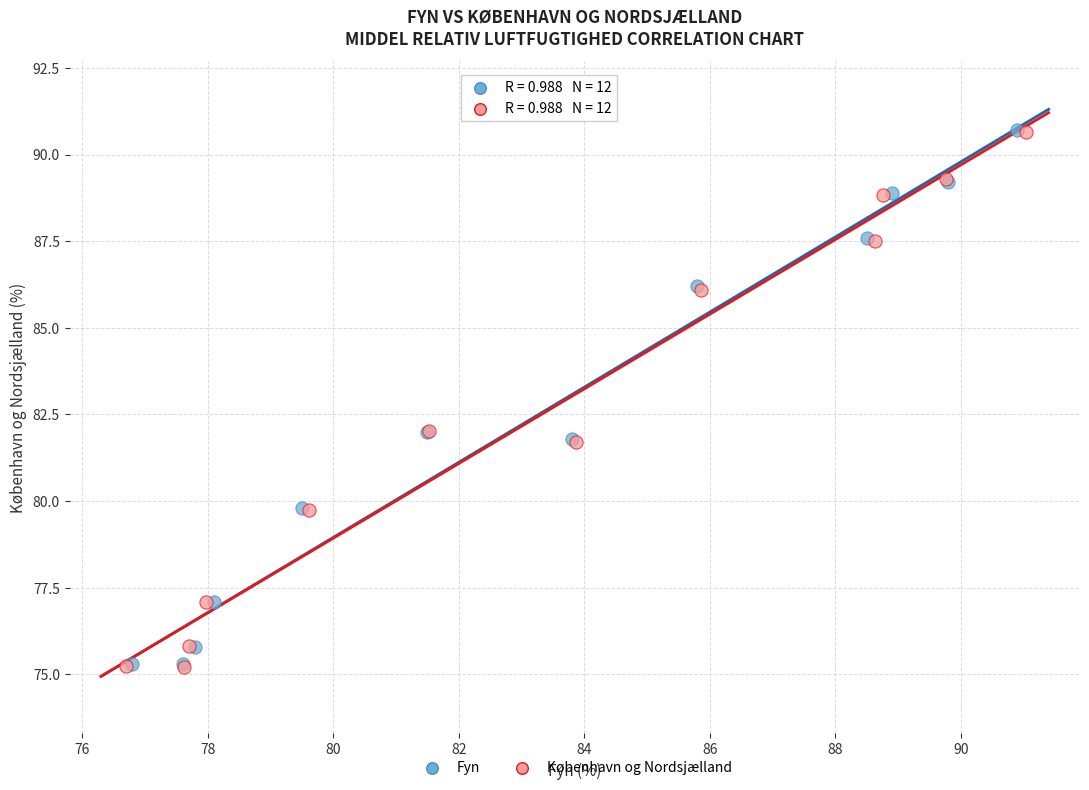

Which series has the largest Y range (max minus min)?

København og Nordsjælland